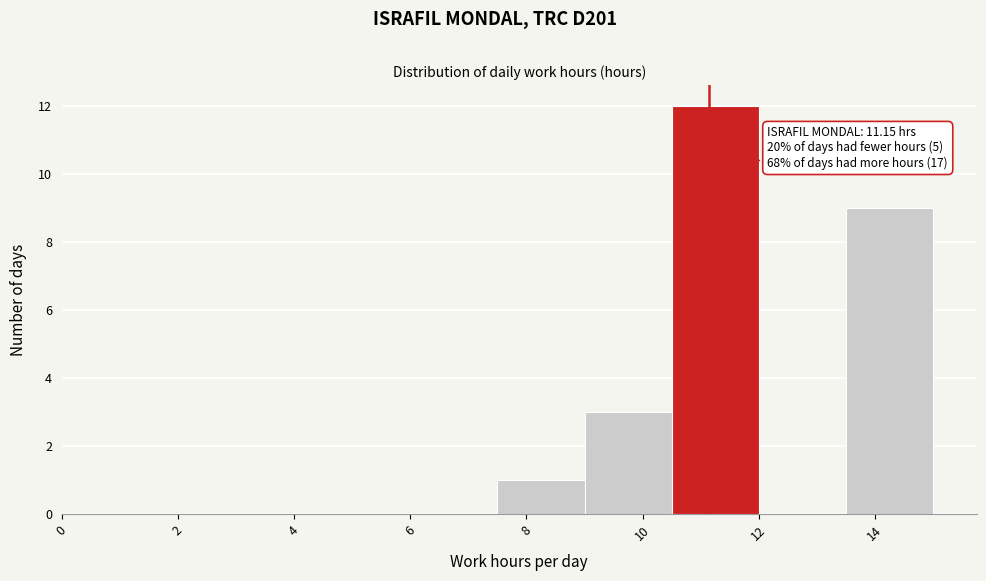

Over which range of the x-axis is the bar tallest?

10.5 to 12.0